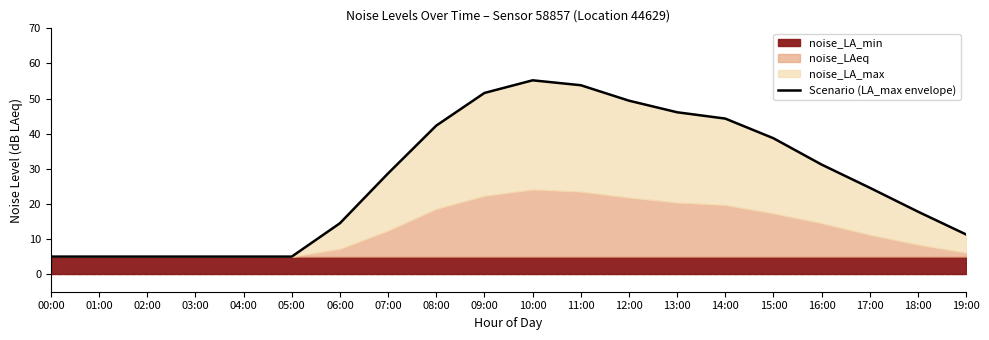

What is the difference between the values at 15:00 and 07:00?

10.0